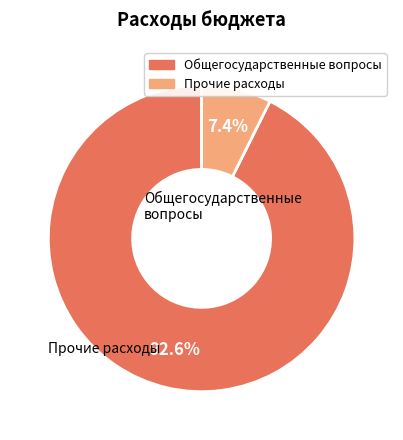

Is there a majority slice in this chart?

Yes